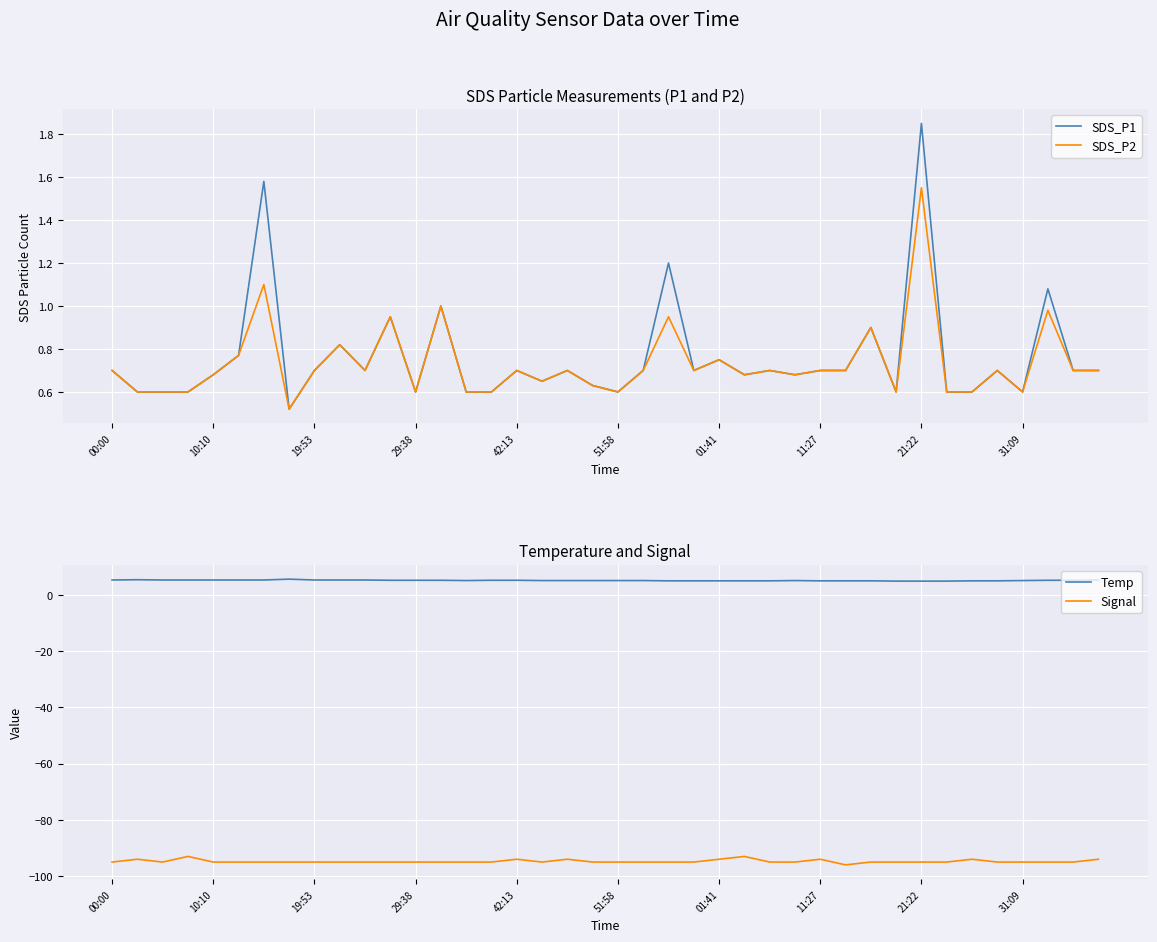

At which category does Temp reach its first local valley?

14